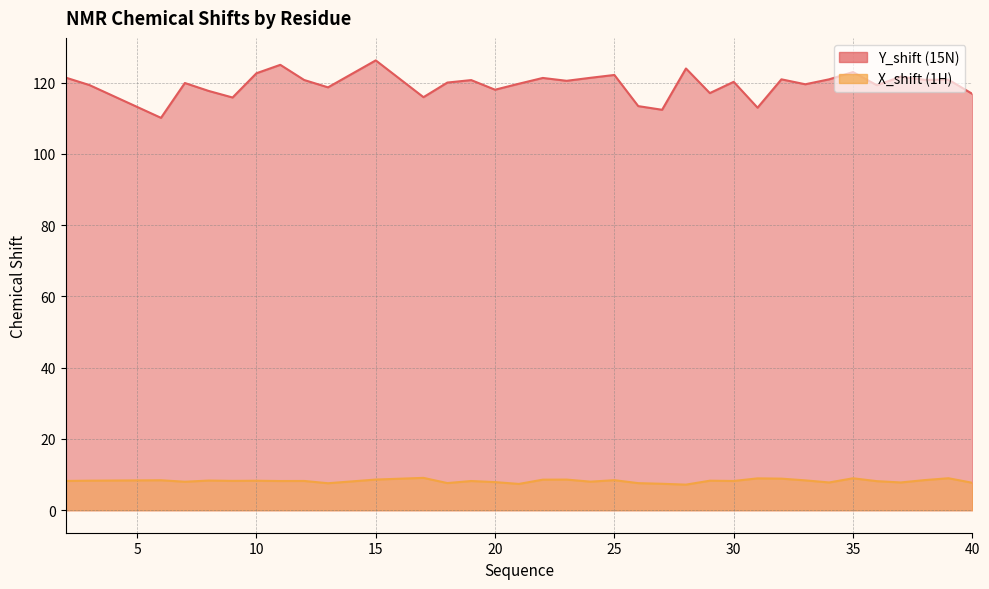

How many data points does each series have?

35